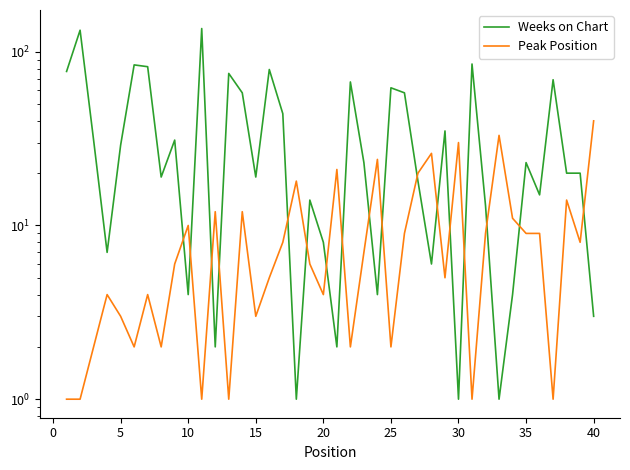

True or false: Peak Position has a value of 2 at 22.

False